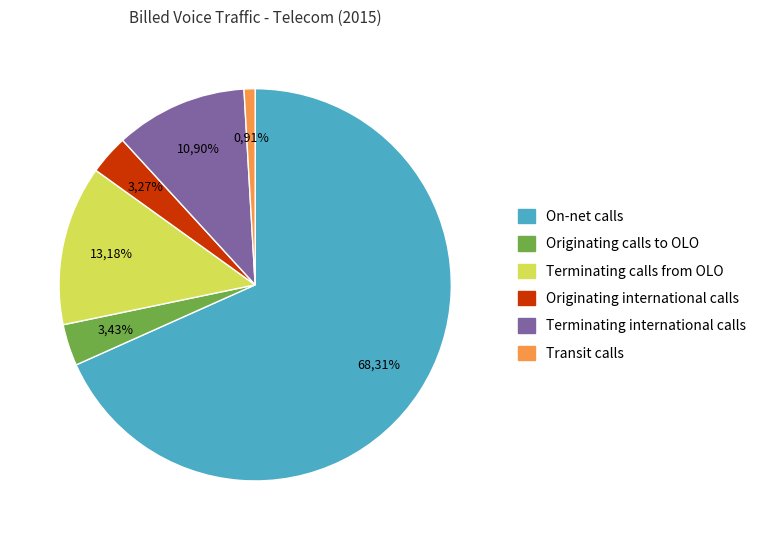

How many slices are in this pie chart?

6